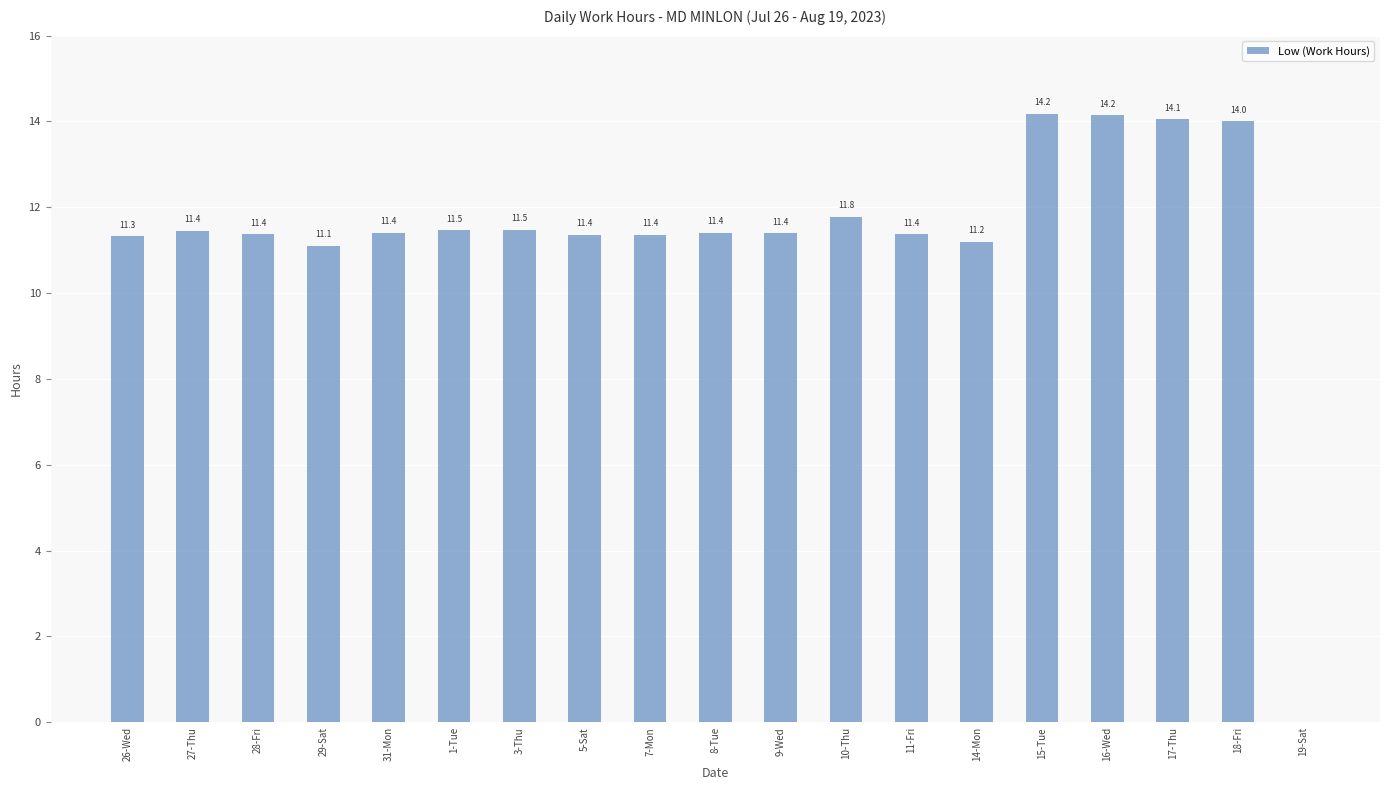

True or false: the data shows 11.4 at 8-Tue.

True